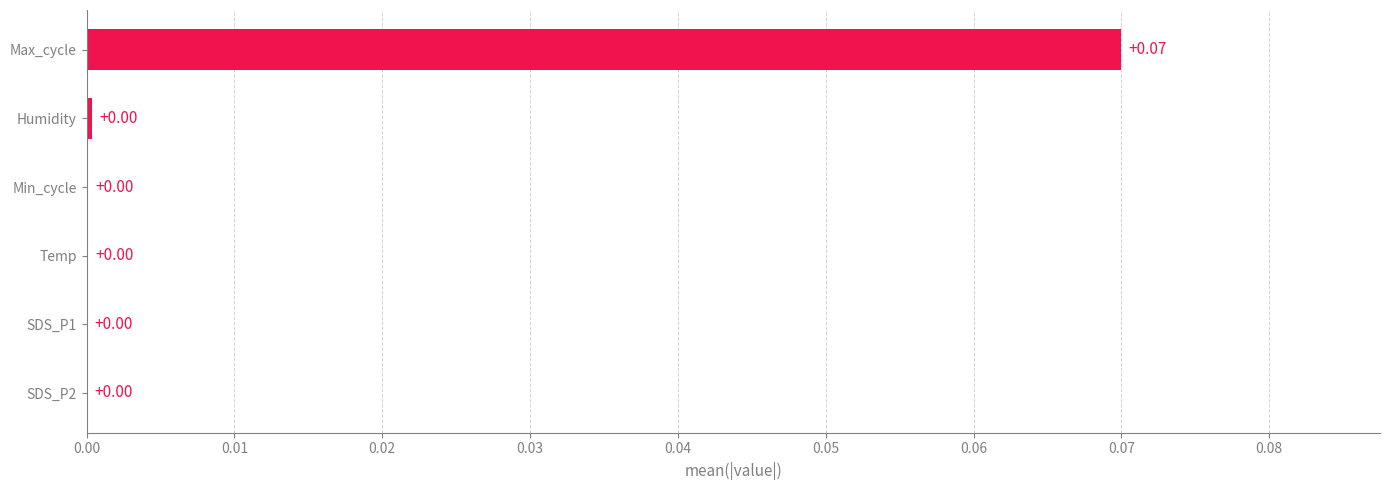

What is the change in value from Min_cycle to Max_cycle?

+0.1